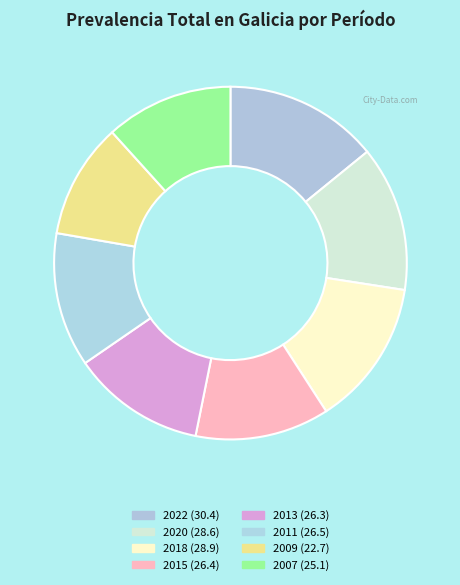

Rank the categories by value from highest to lowest.

2022, 2018, 2020, 2011, 2015, 2013, 2007, 2009